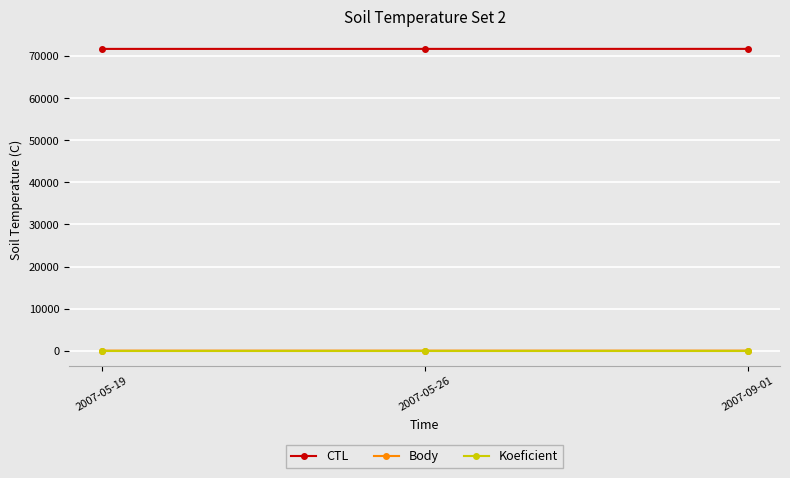

What is the label of the 1st point from the left?

2007-05-19